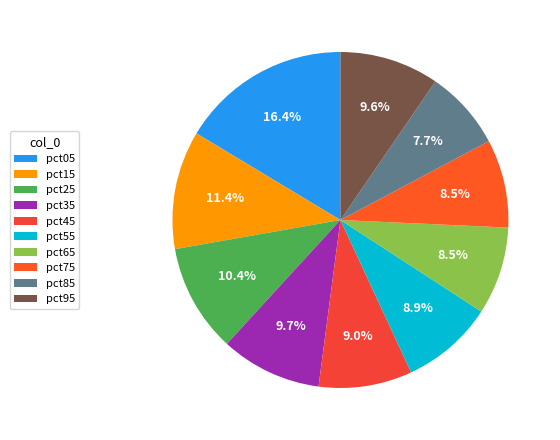

To the nearest percent, what is the average slice percentage?

10%